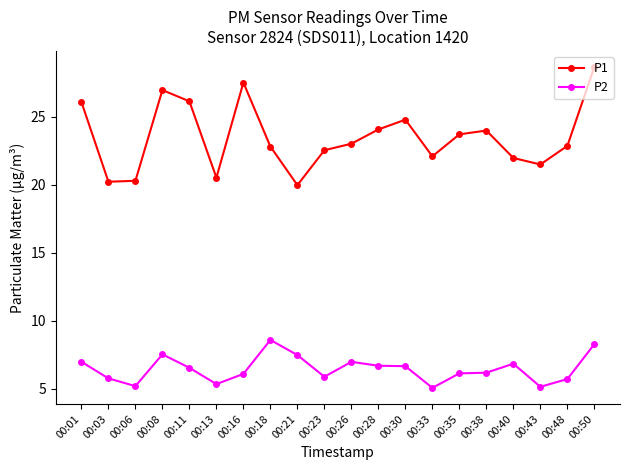

What is the value of the P2 point at the 16th from the left?

6.2